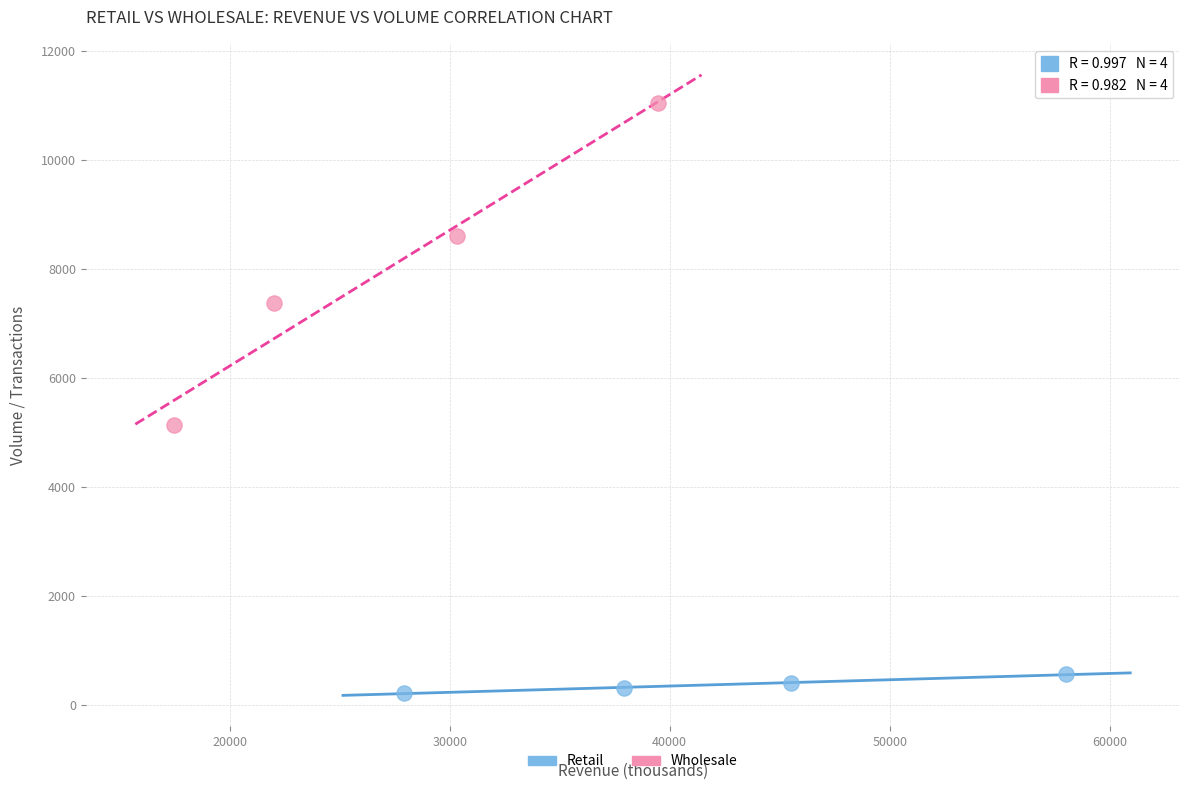

Which series contains the lowest Y value?

Retail